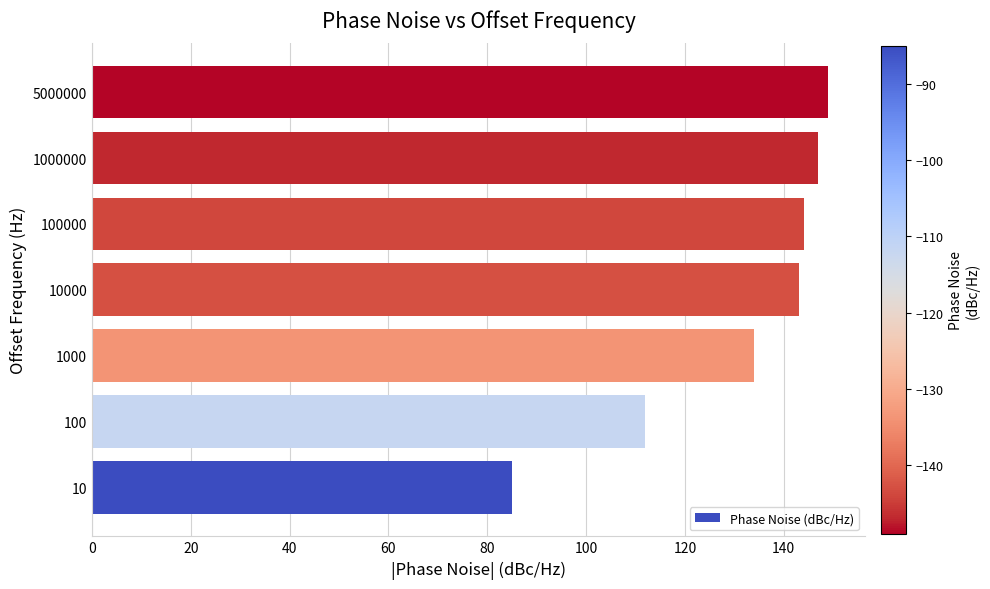

How many bars are there in total?

7